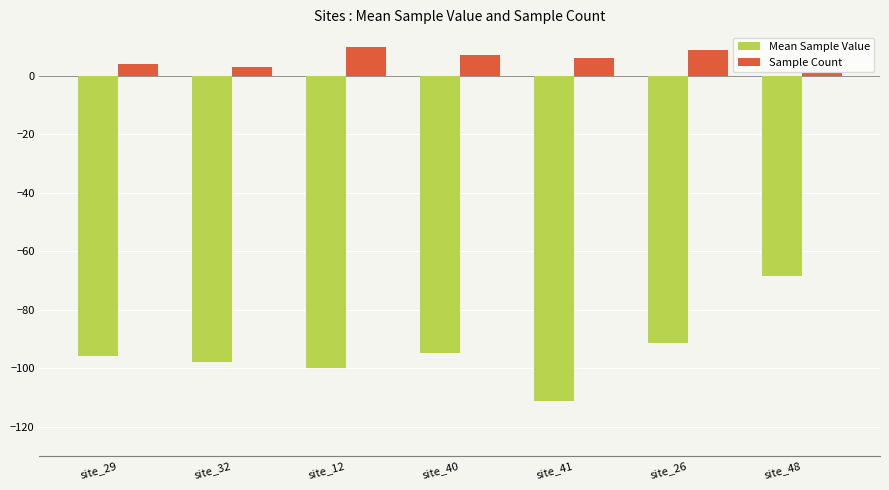

What are all the series names shown in the legend?

Mean Sample Value, Sample Count